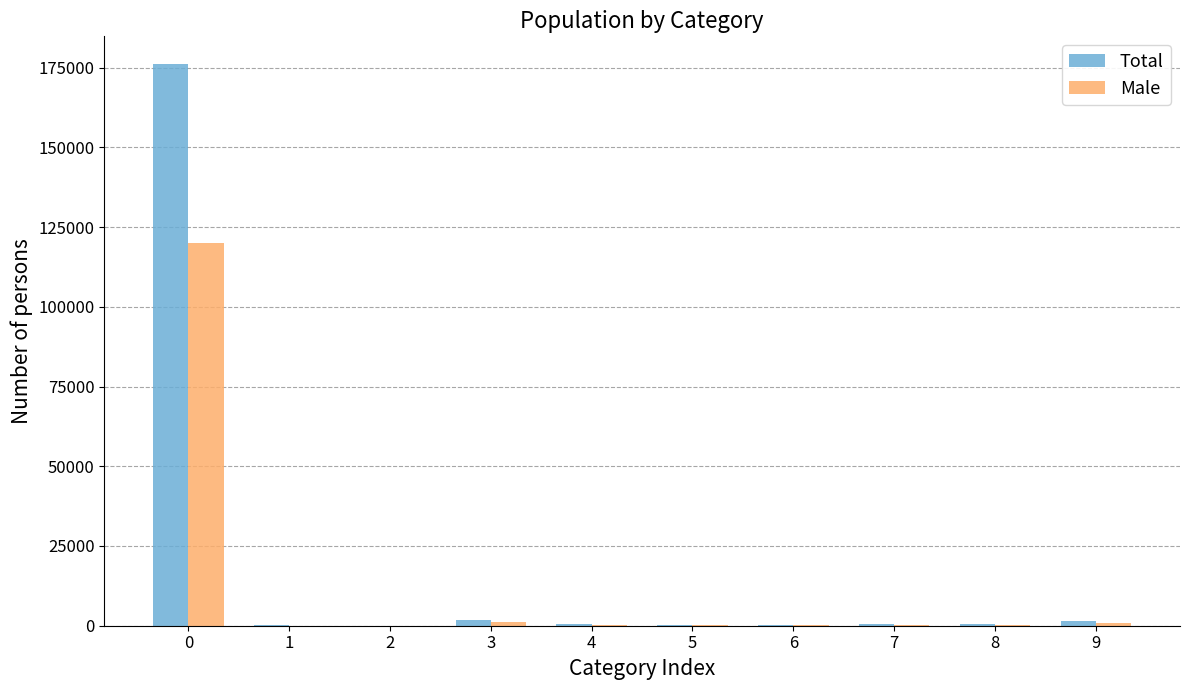

Which series changed the most between 0 and 3?

Total